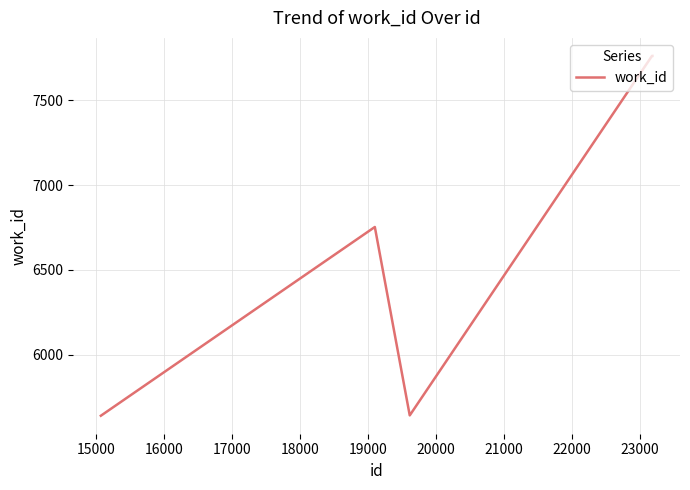

What is the difference between the second highest and minimum values?

2122